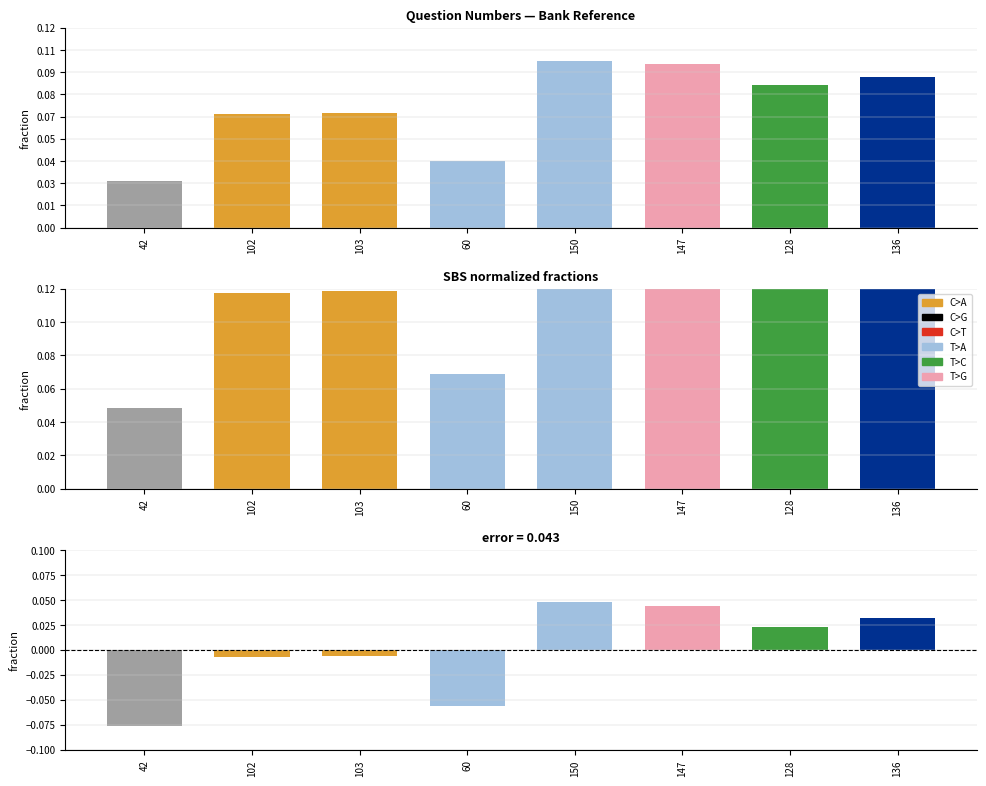

At which category is the sum across all series the highest?

150